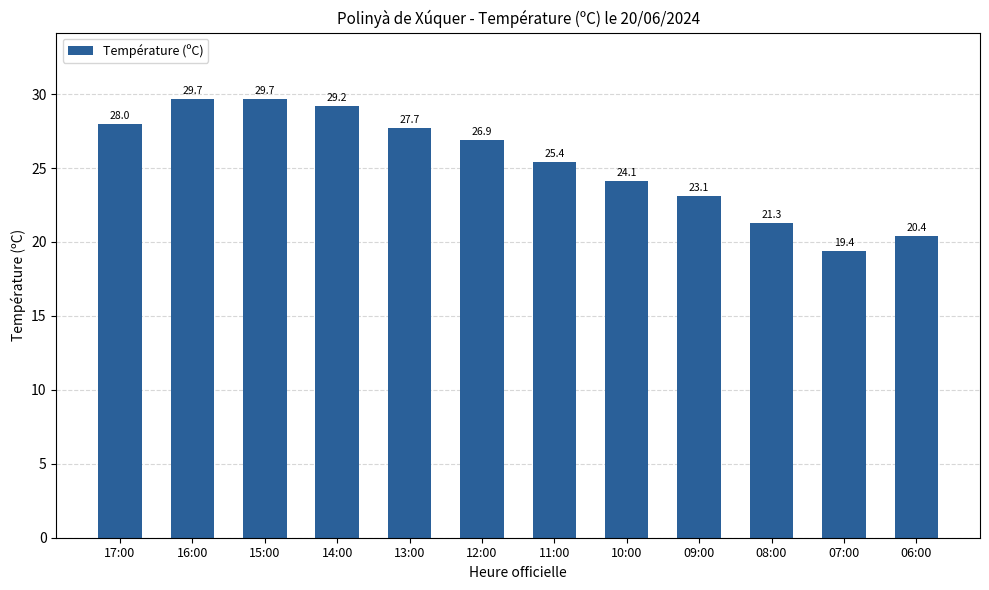

Which label corresponds to the smallest value in the chart?

07:00